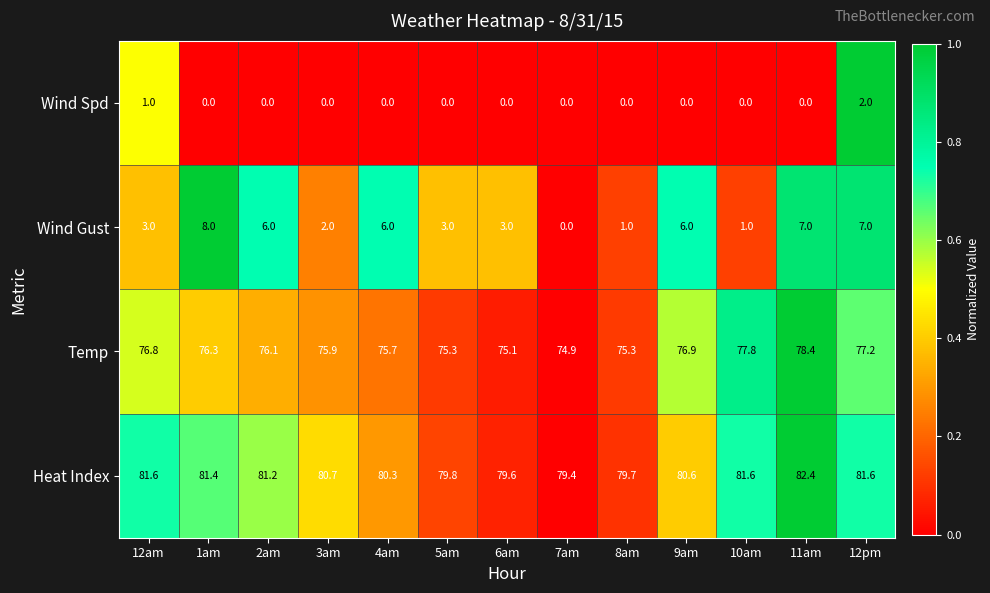

What is the average value of the Wind Gust series?

4.1